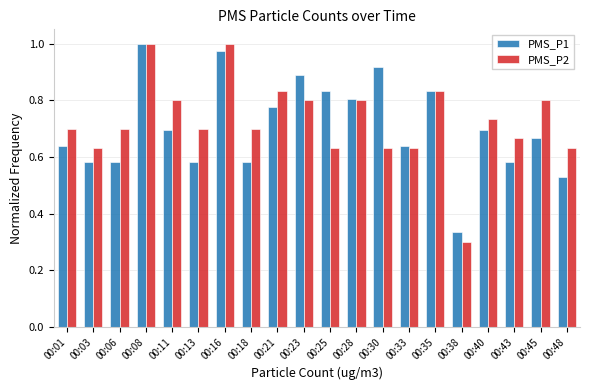

At which label does PMS_P1 reach its minimum?

00:38